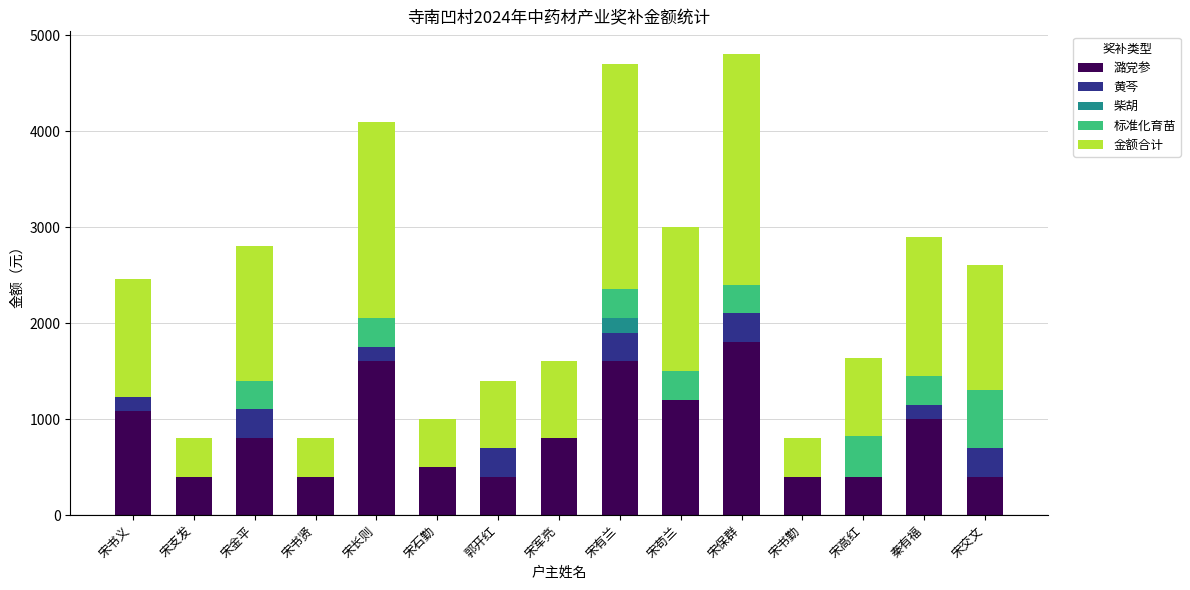

What is the total value across all series at 宋书义?

2460